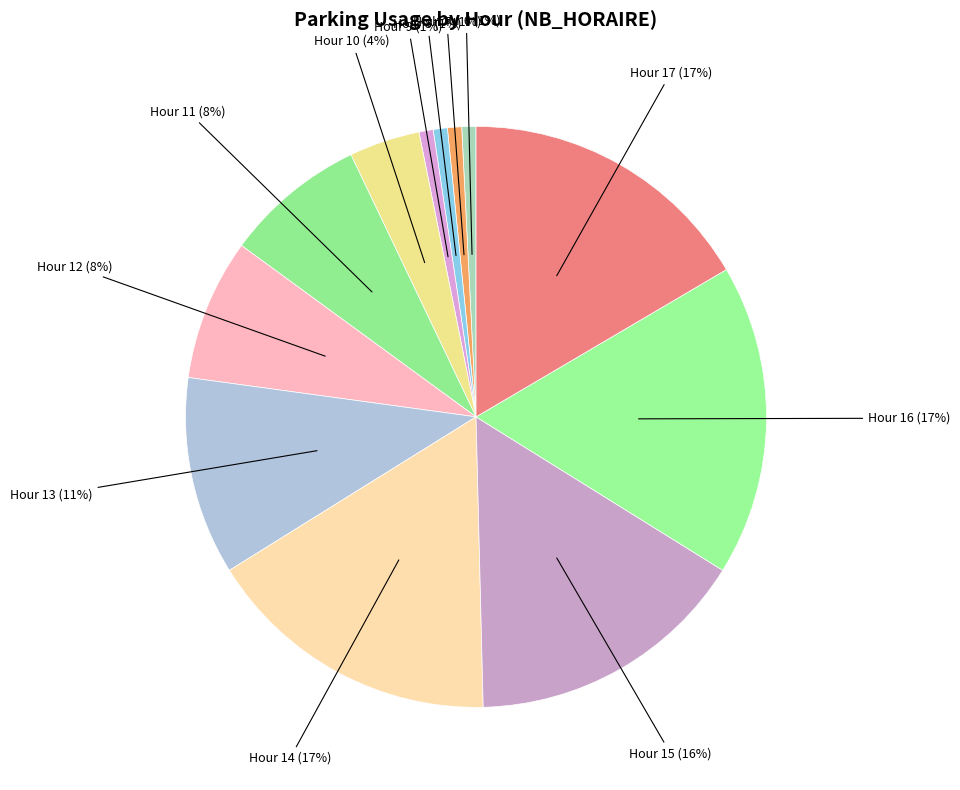

Is Hour 11 (8%) the majority of the pie?

No